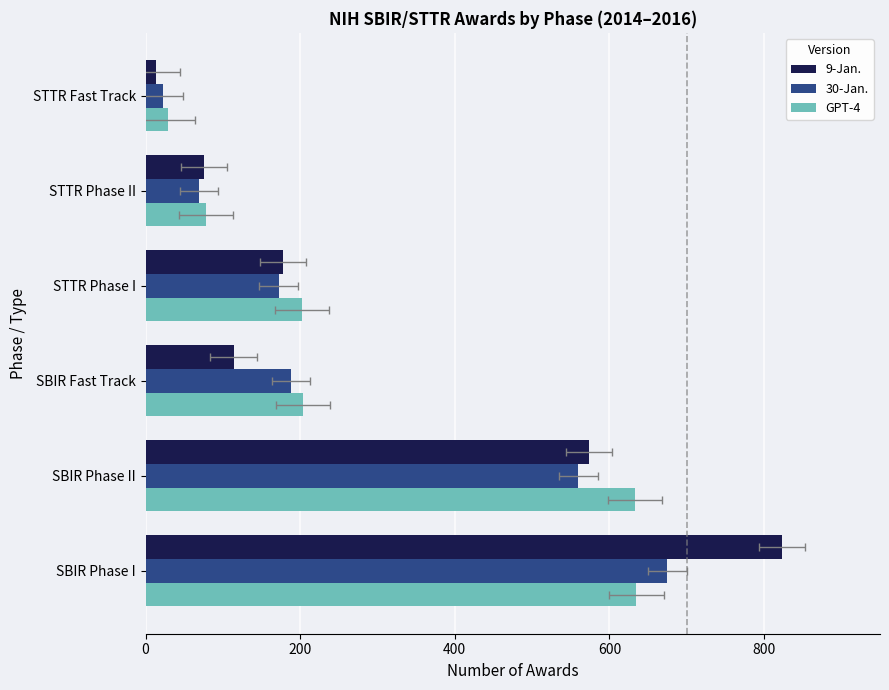

What is the average value of the 9-Jan. series?

296